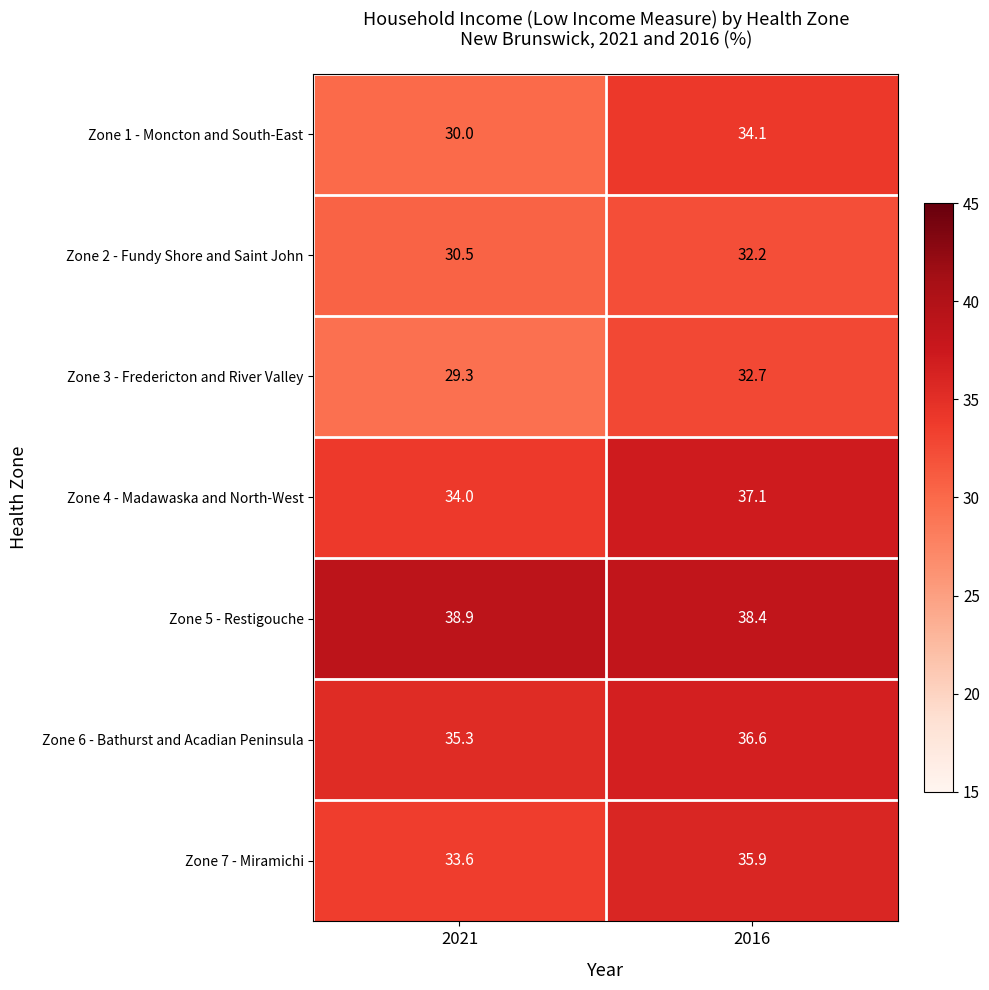

Count the number of data series in this chart.

7